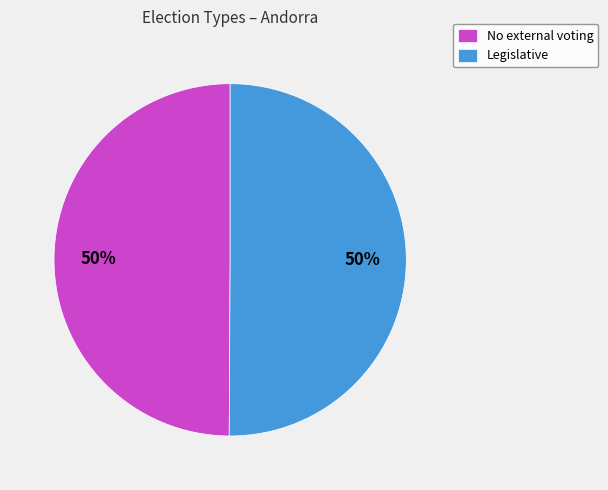

How many segments does this pie chart have?

2